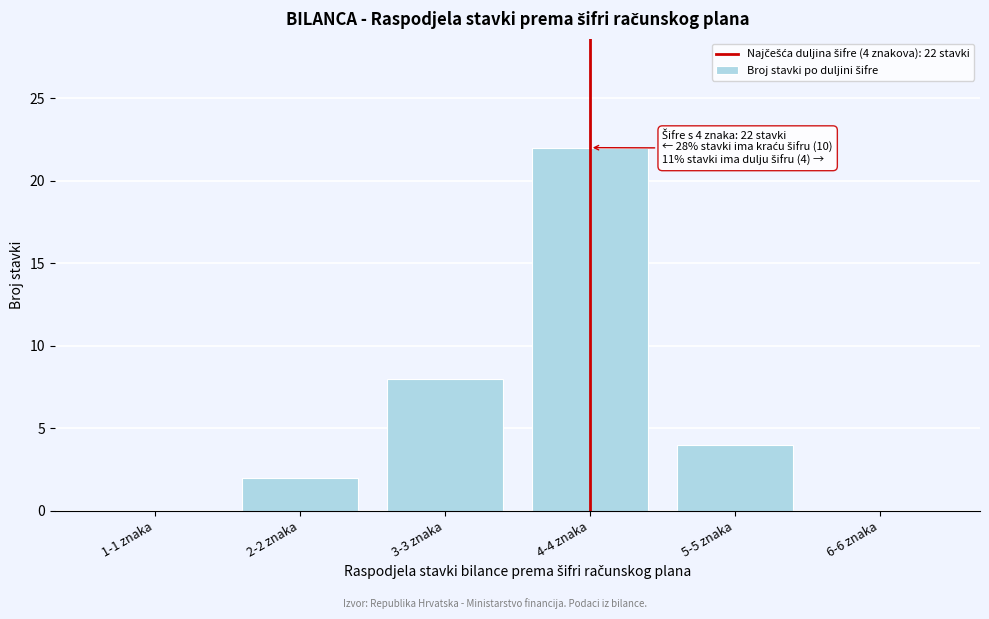

Reading left to right, list all the values displayed in this chart.

1-1 znaka=0	2-2 znaka=2	3-3 znaka=8	4-4 znaka=22	5-5 znaka=4	6-6 znaka=0